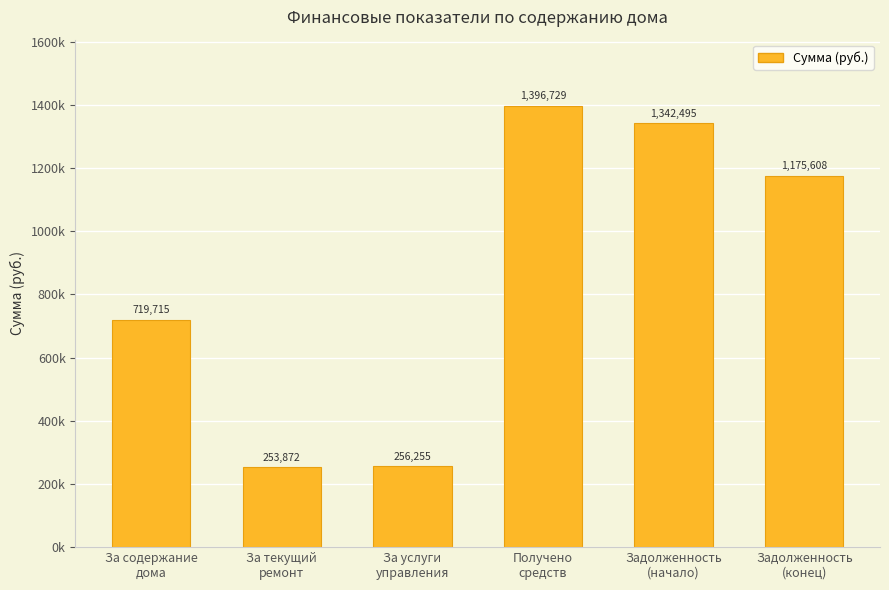

Reading left to right, extract all data points from this chart.

За содержание
дома=719715.1	За текущий
ремонт=253872.0	За услуги
управления=256254.8	Получено
средств=1396728.9	Задолженность
(начало)=1342495.0	Задолженность
(конец)=1175608.0